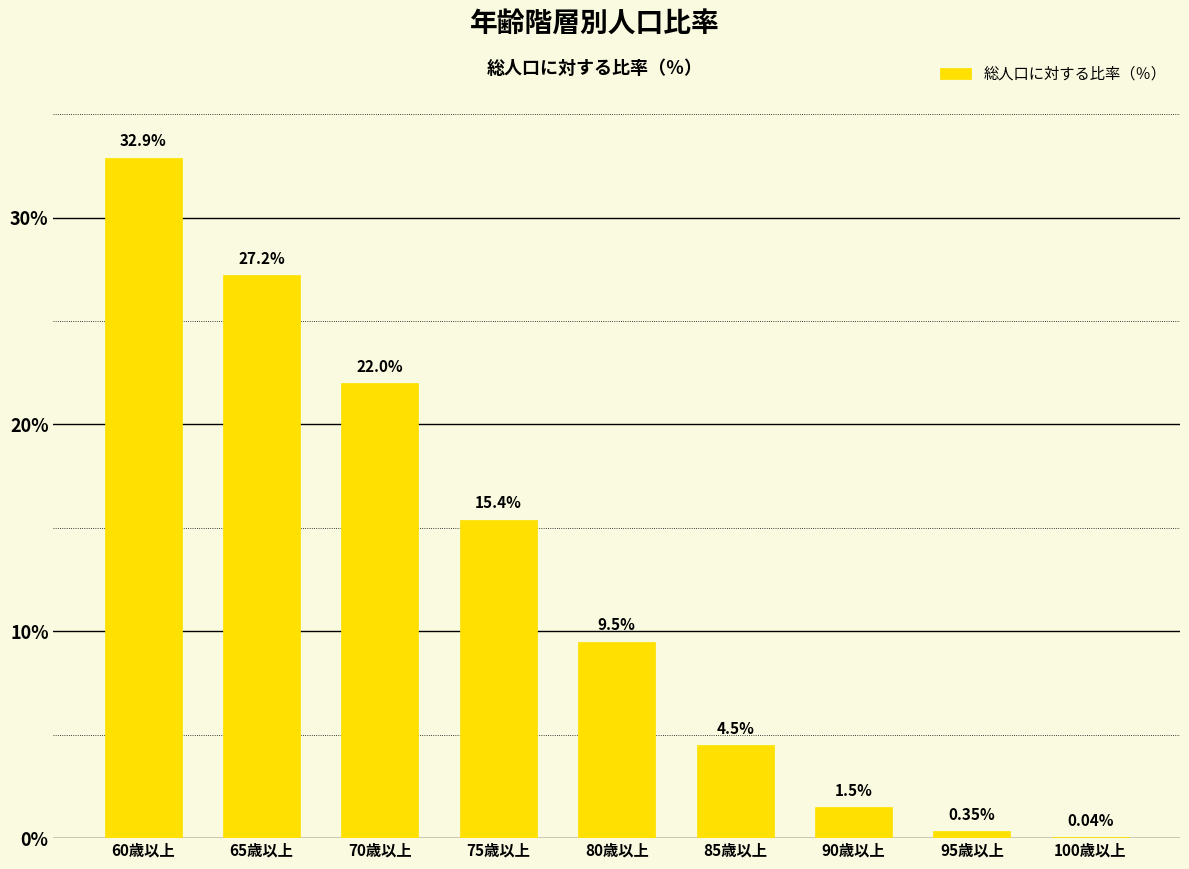

How many categories are shown in the chart?

9